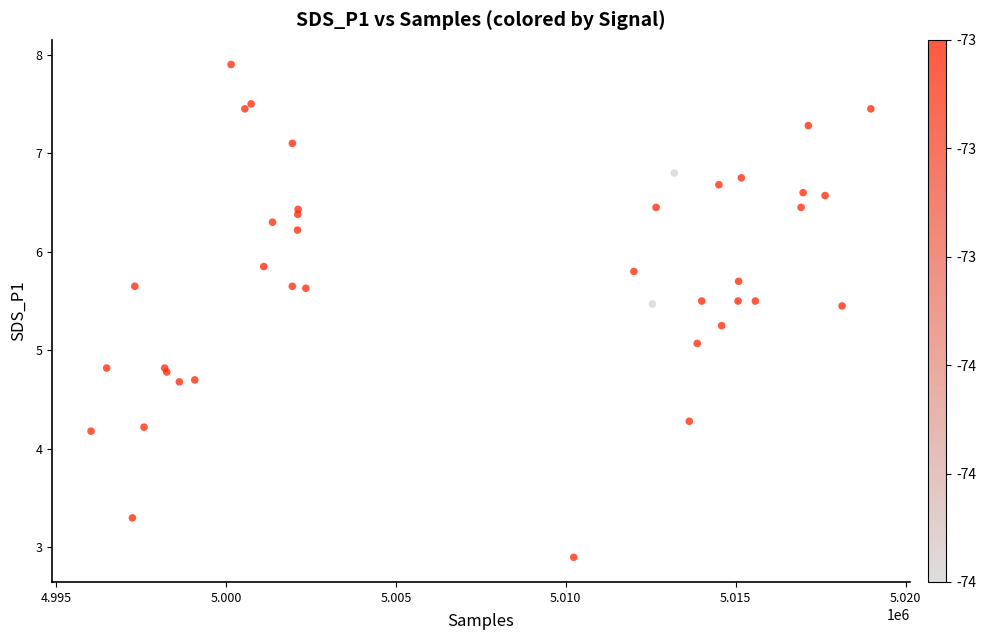

What Y value in the scatter plot is closest to 5?

5.1